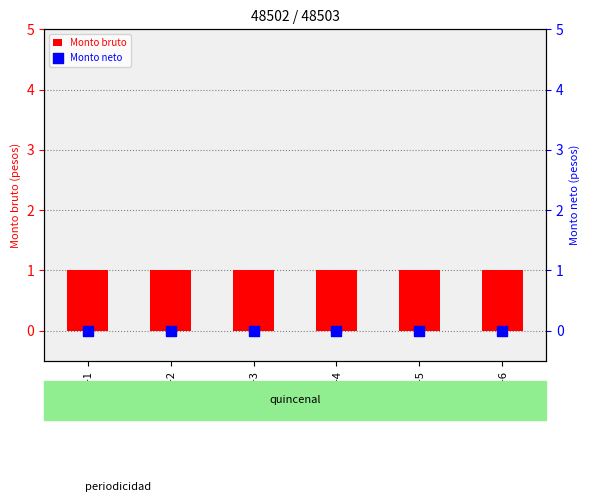

Which series contains the lowest Y value?

Monto neto